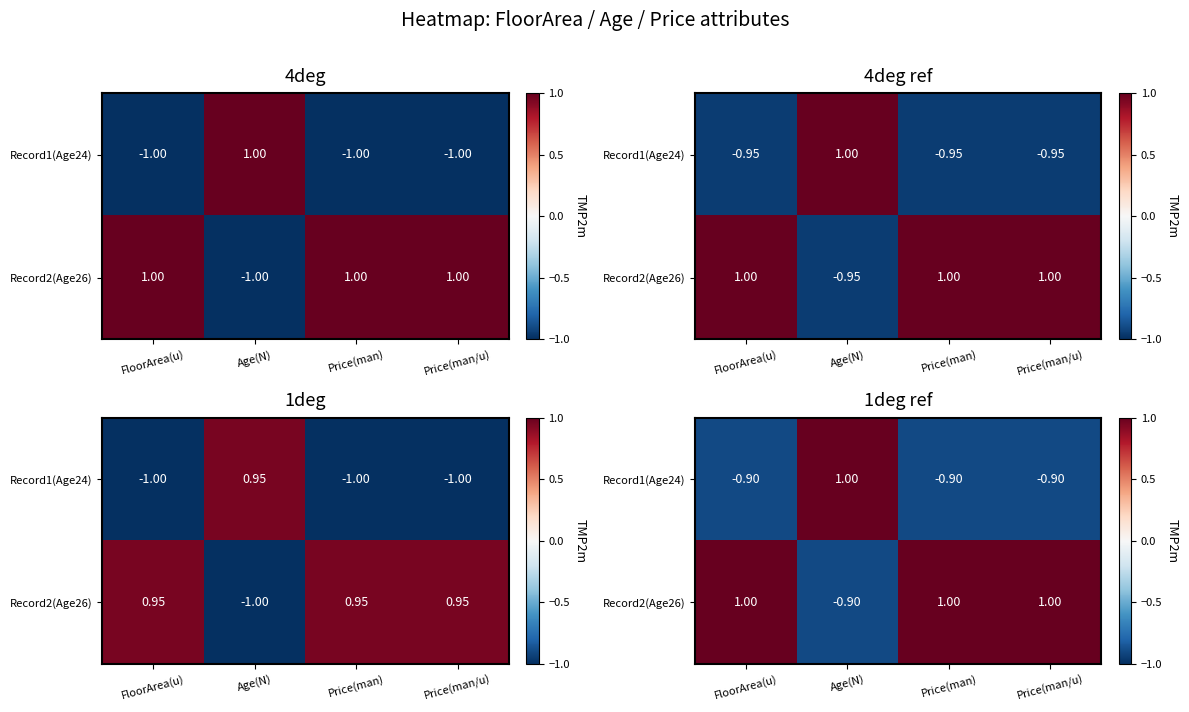

Which has a higher value, Age(N) or Price(man)?

Age(N)